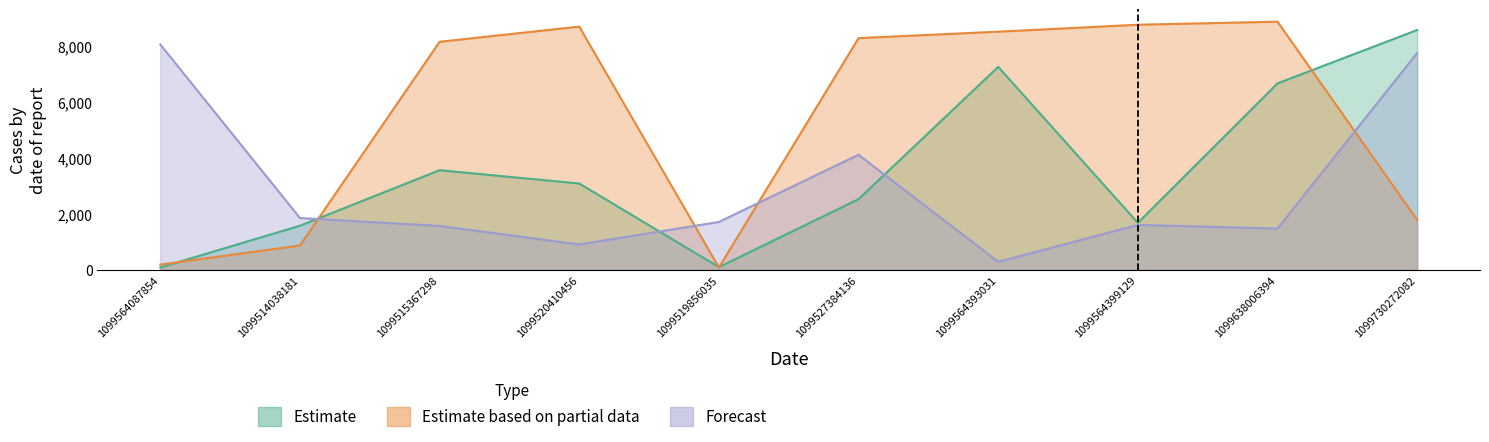

What position from the right is 1099564399129?

3